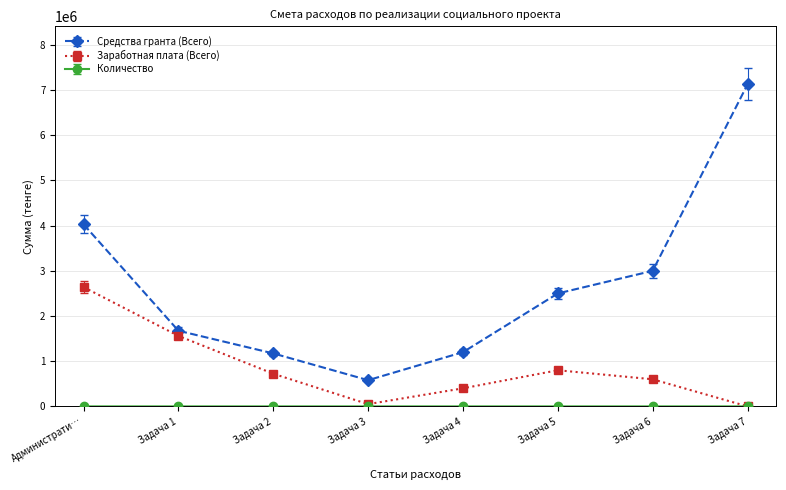

Where does the Средства гранта (Всего) series first go above 2500000?

Администрати…